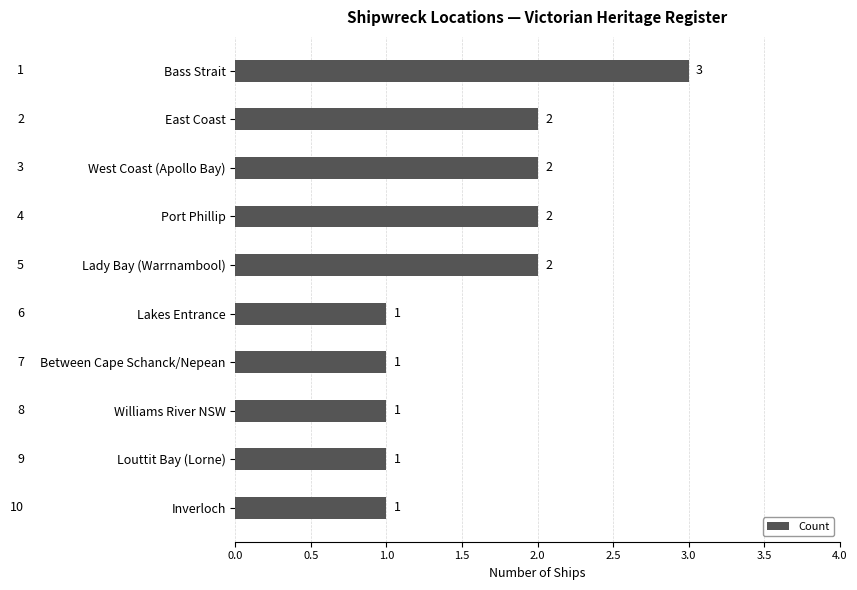

What is the value of the 7th bar from the top?

1